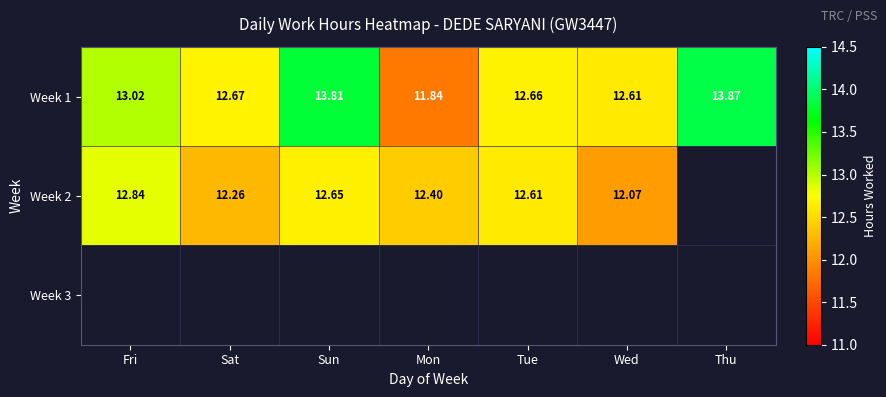

At which label does Week 1 reach its minimum?

Mon